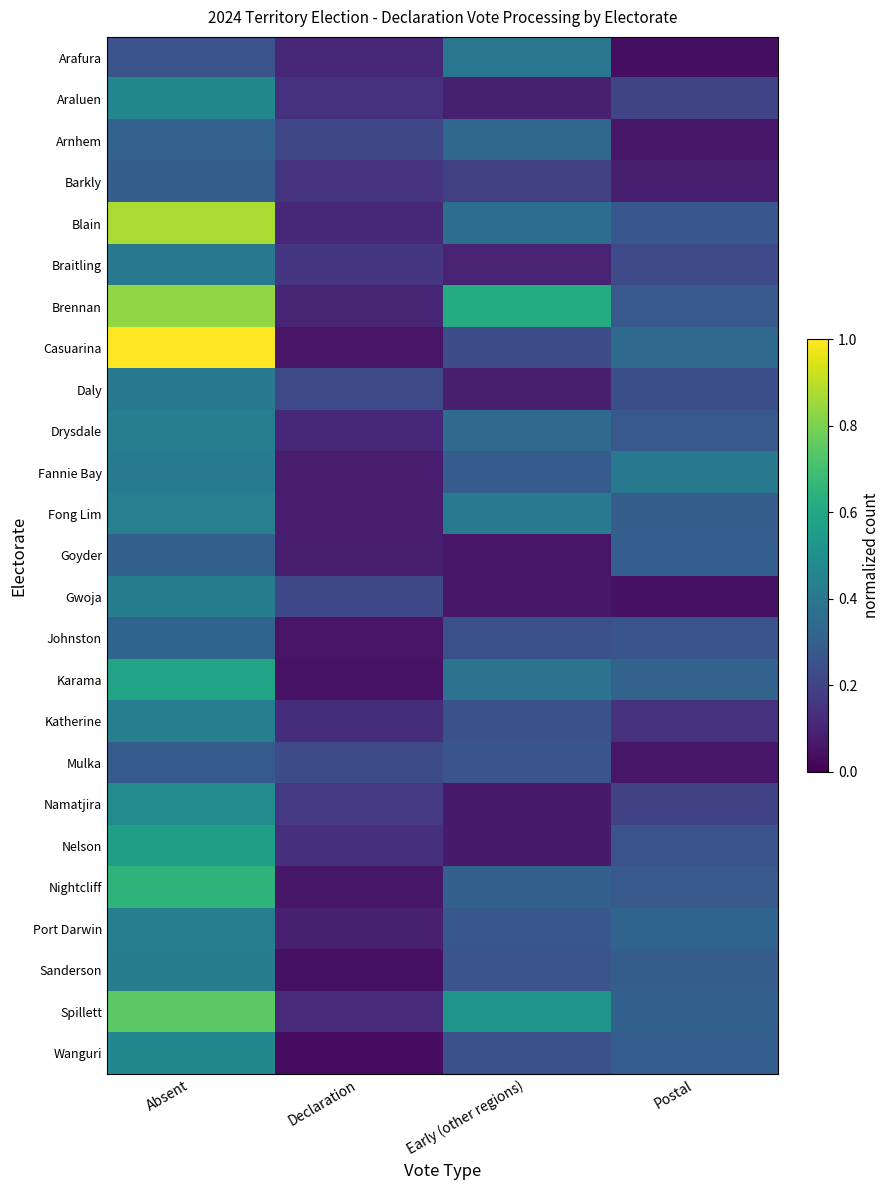

Which series has the largest total across all categories?

Brennan